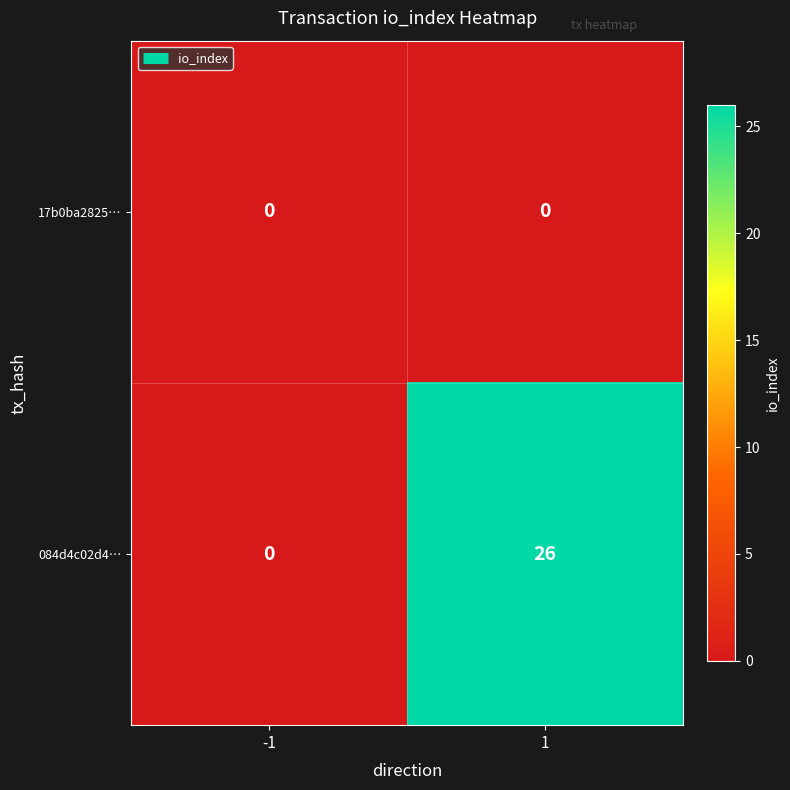

What is the difference between the highest and lowest values at 1?

26